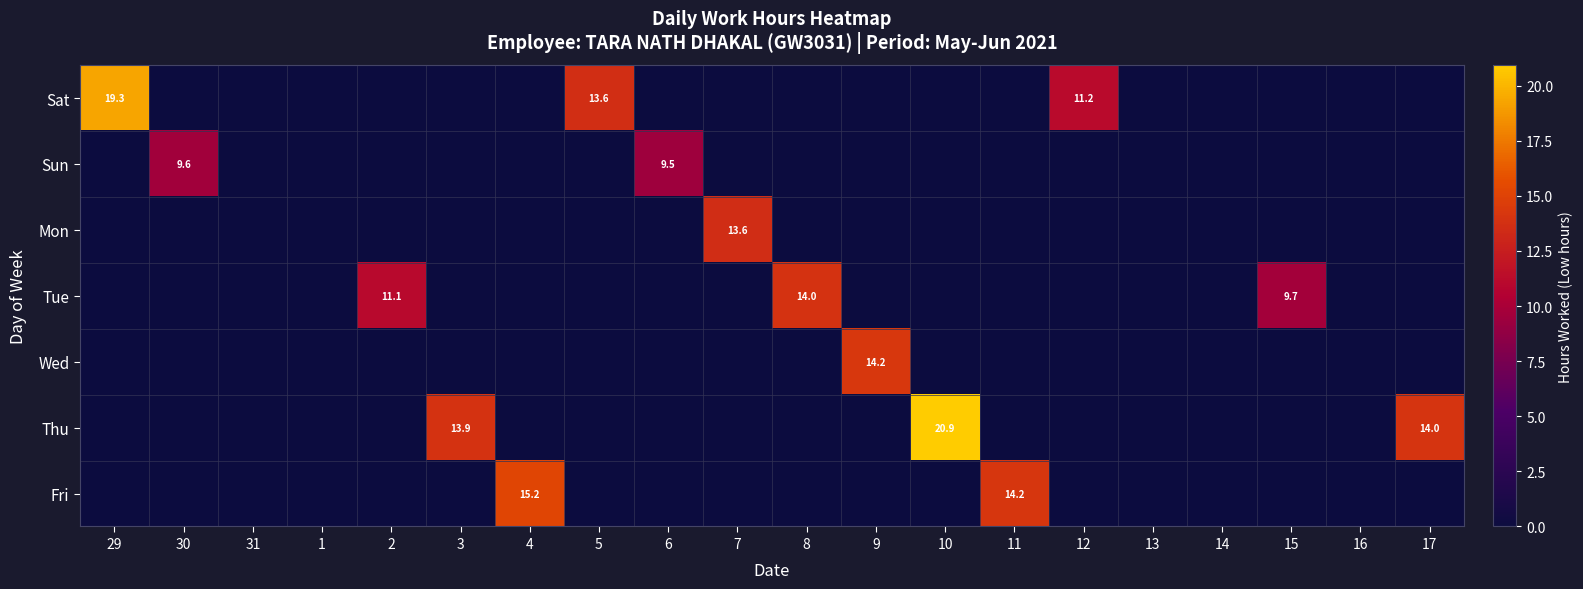

What is the difference between the maximum and second lowest values in the Fri series?

15.2